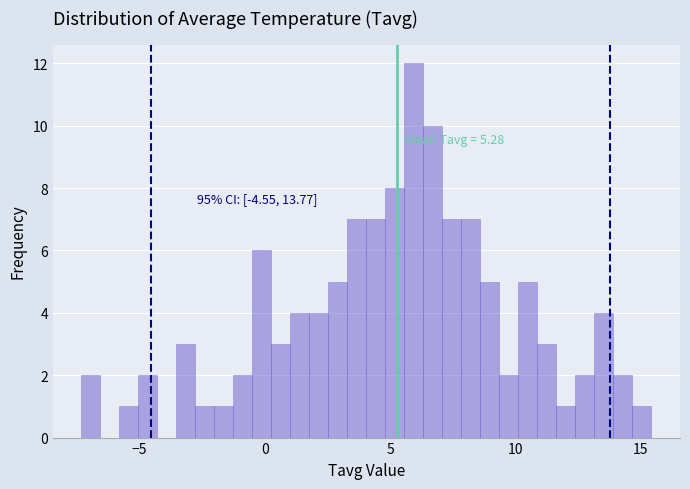

Around what value on the x-axis is the tallest bar? Give the approximate position of its centre, as read against the axis.

6.0